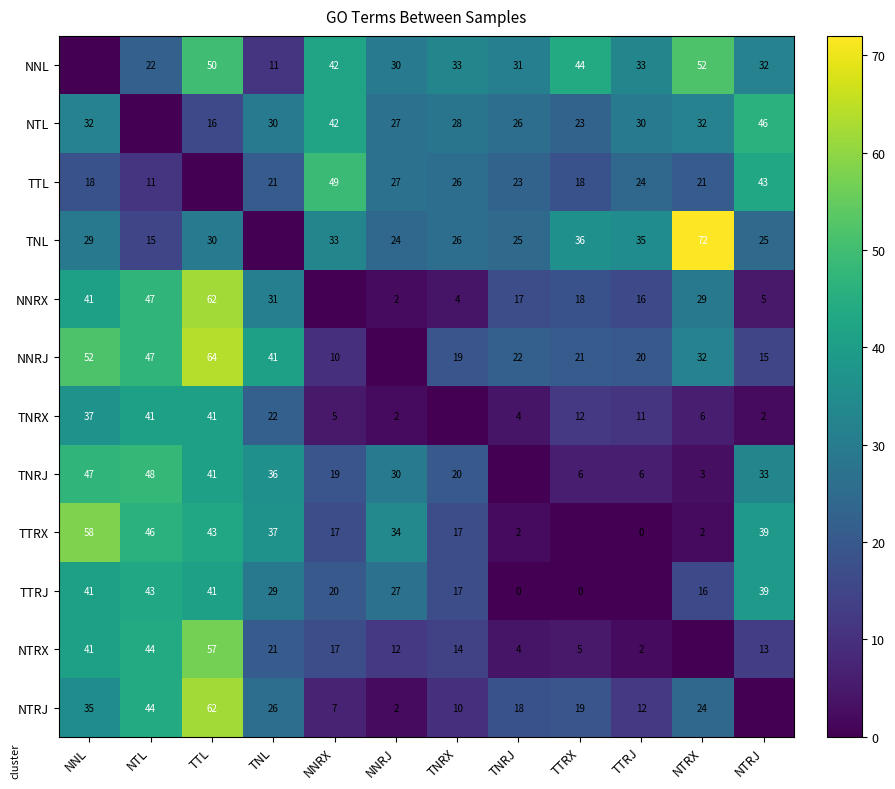

True or false: NNRJ has a value of 22 at TNRJ.

True